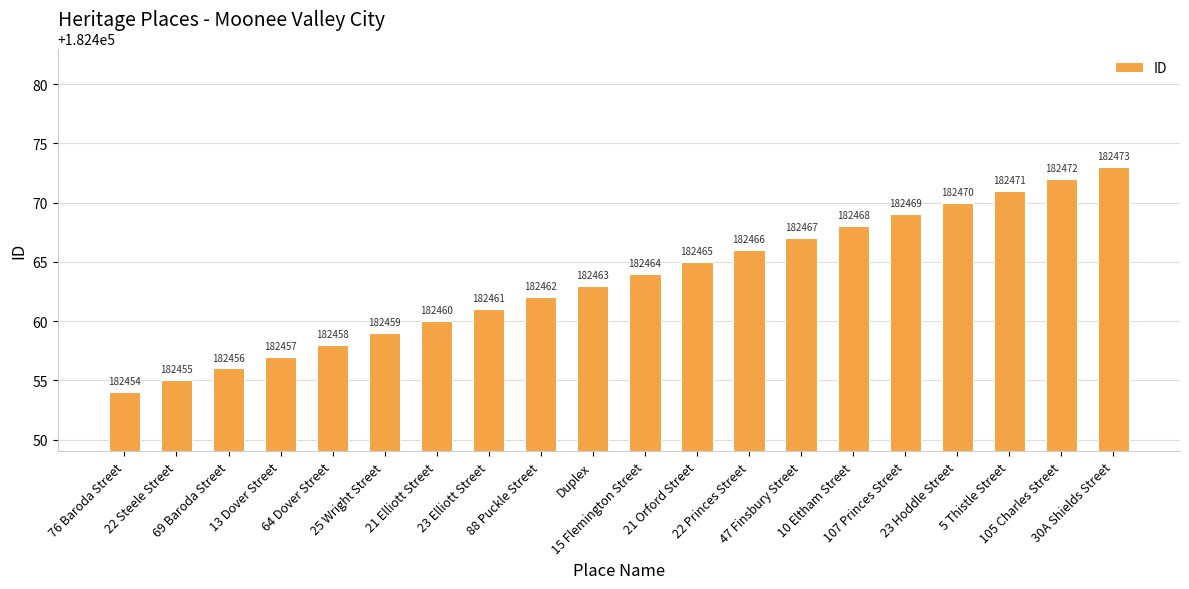

At which label is the value closest to 182463?

Duplex